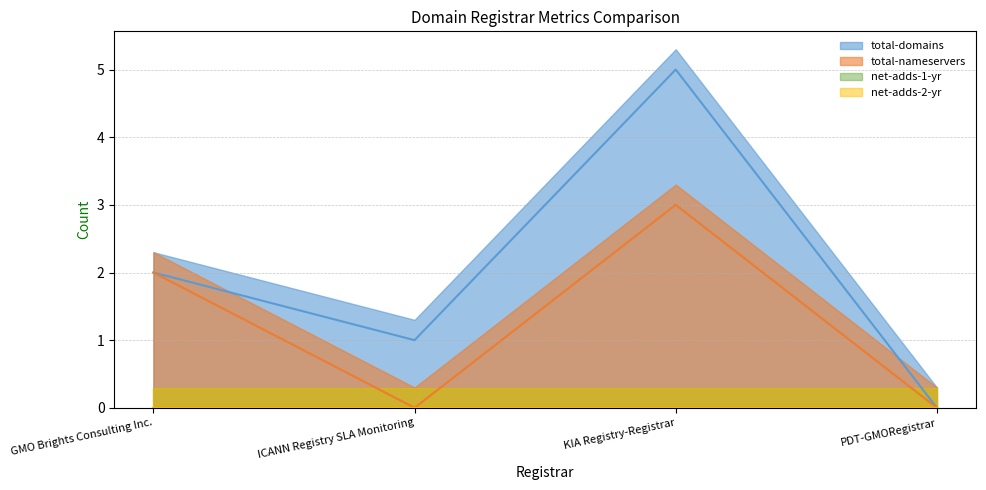

Between ICANN Registry SLA Monitoring and PDT-GMORegistrar, which is larger?

ICANN Registry SLA Monitoring